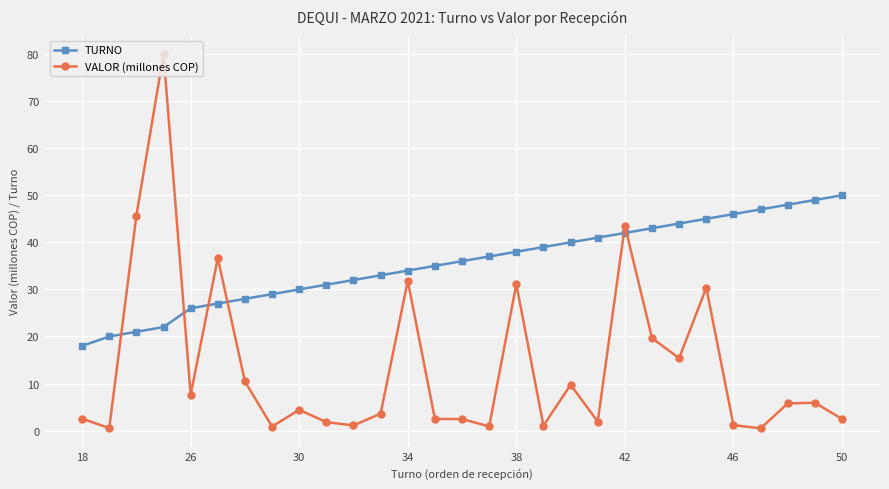

Rank the series by their average value, from lowest to highest.

VALOR (millones COP), TURNO